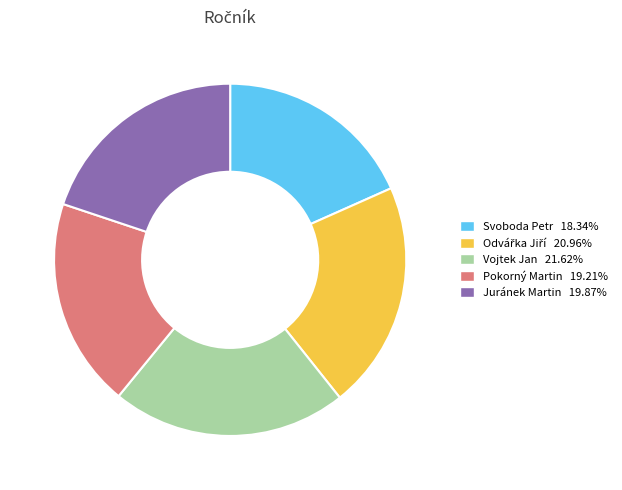

How many segments does this pie chart have?

5